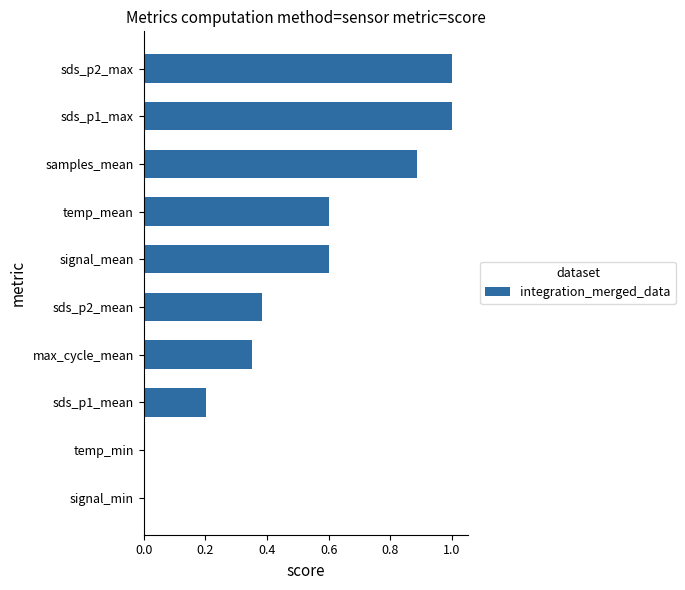

What is the average value?

0.5